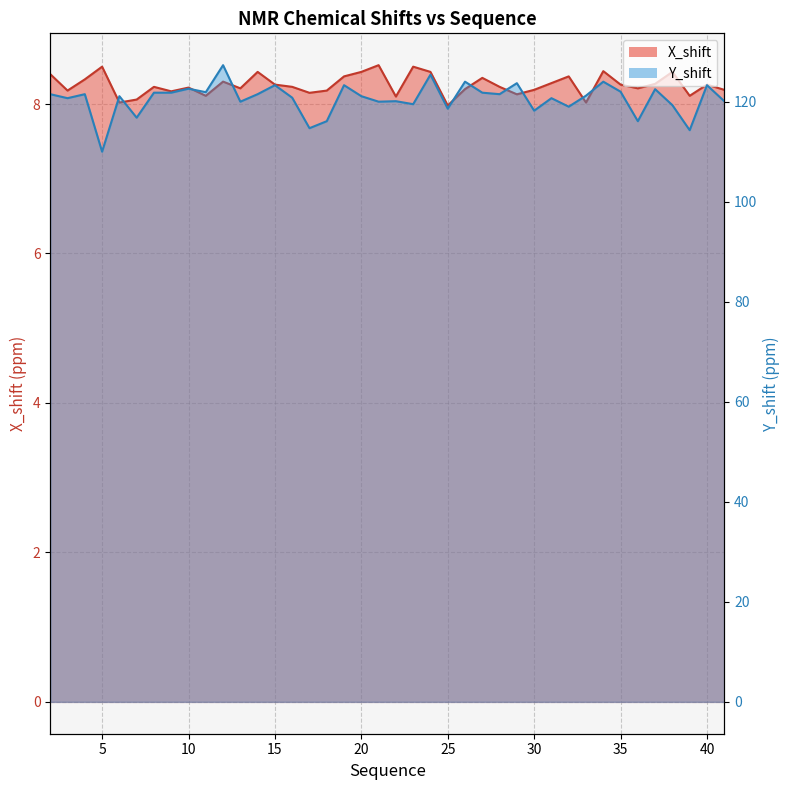

How many data points in Y_shift are above 121?

22